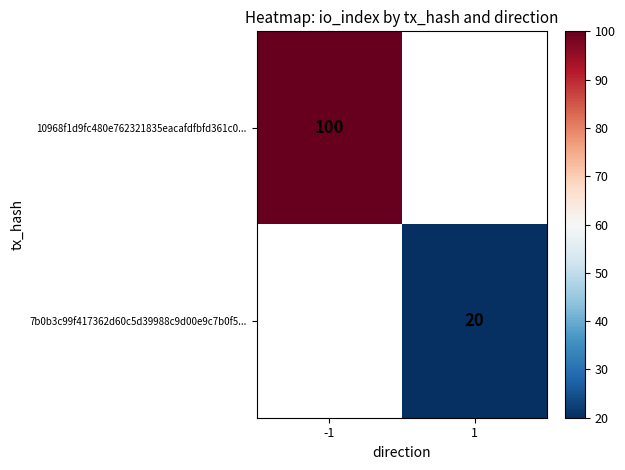

The value of 7b0b3c99f417362d60c5d39988c9d00e9c7b0f5... at 1 is 31. True or false?

False